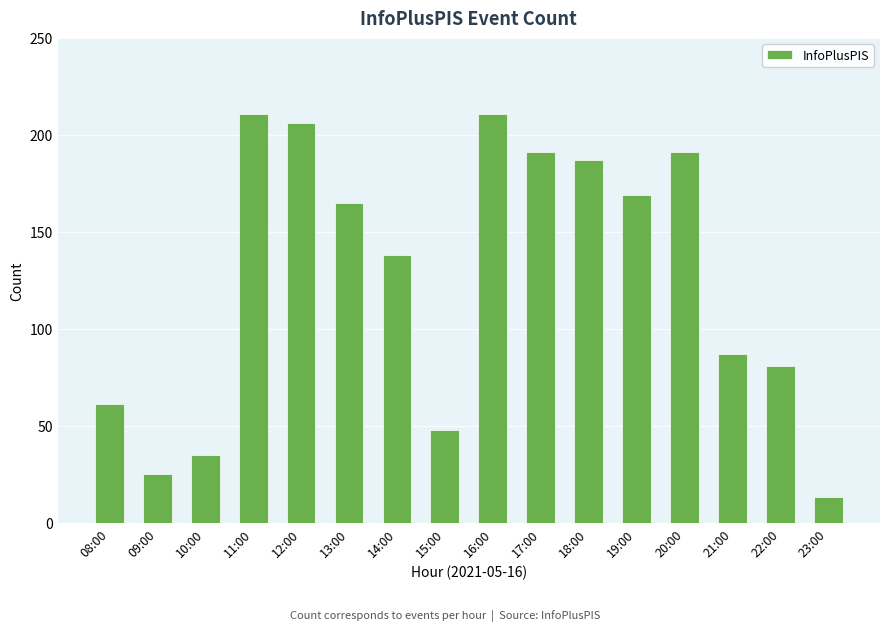

The chart shows a value of 17 at 09:00. True or false?

False